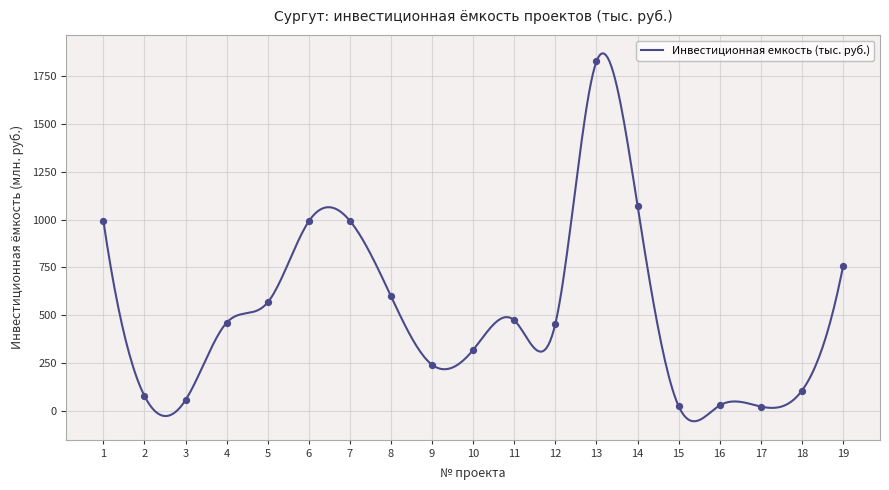

What is the change in value from 10 to 13?

+1510.1